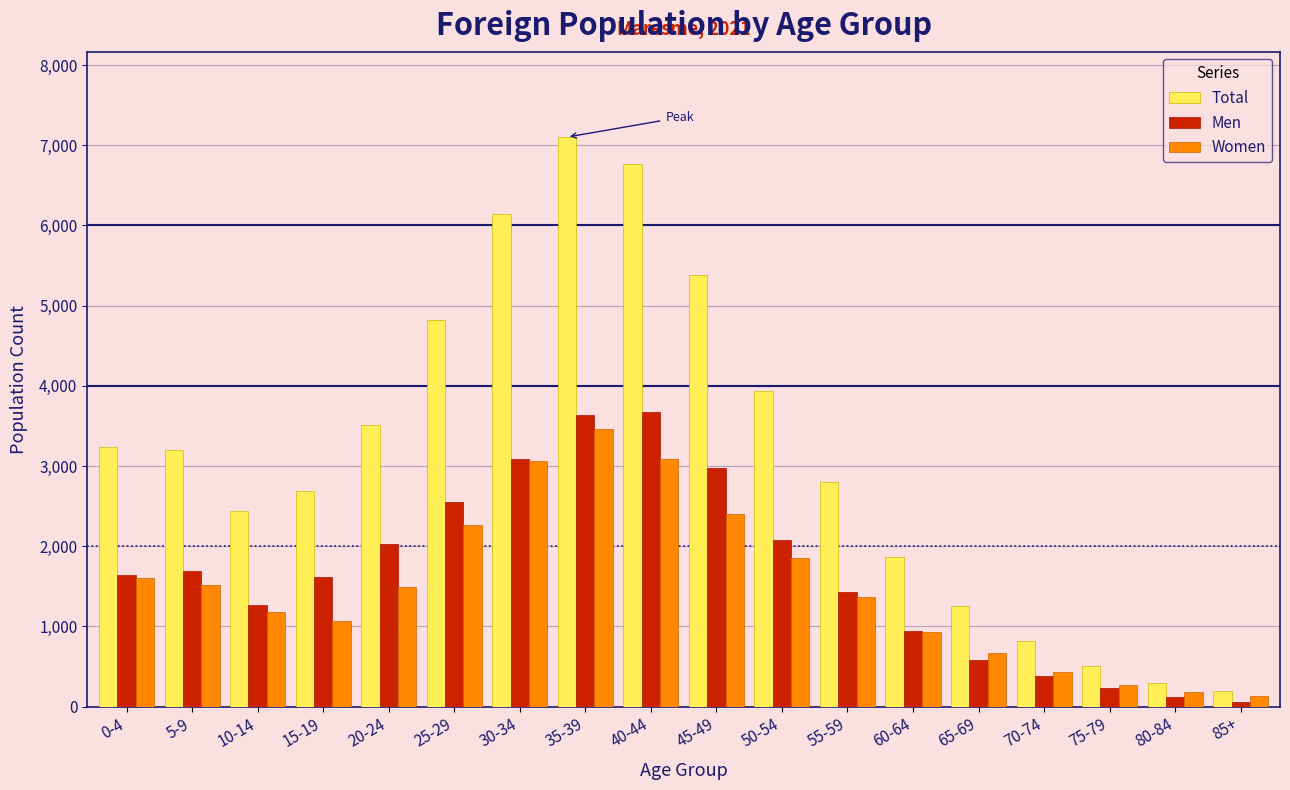

Which series has the largest range (max minus min)?

Total